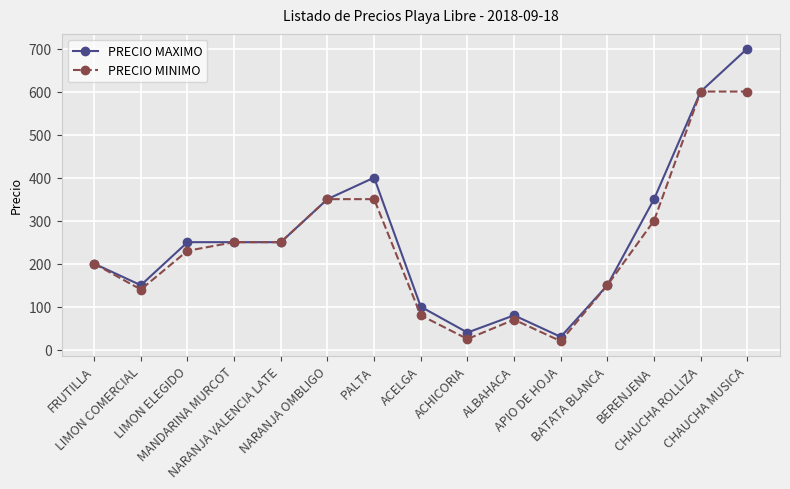

What is the value of the PRECIO MINIMO point at the 9th from the left?

25